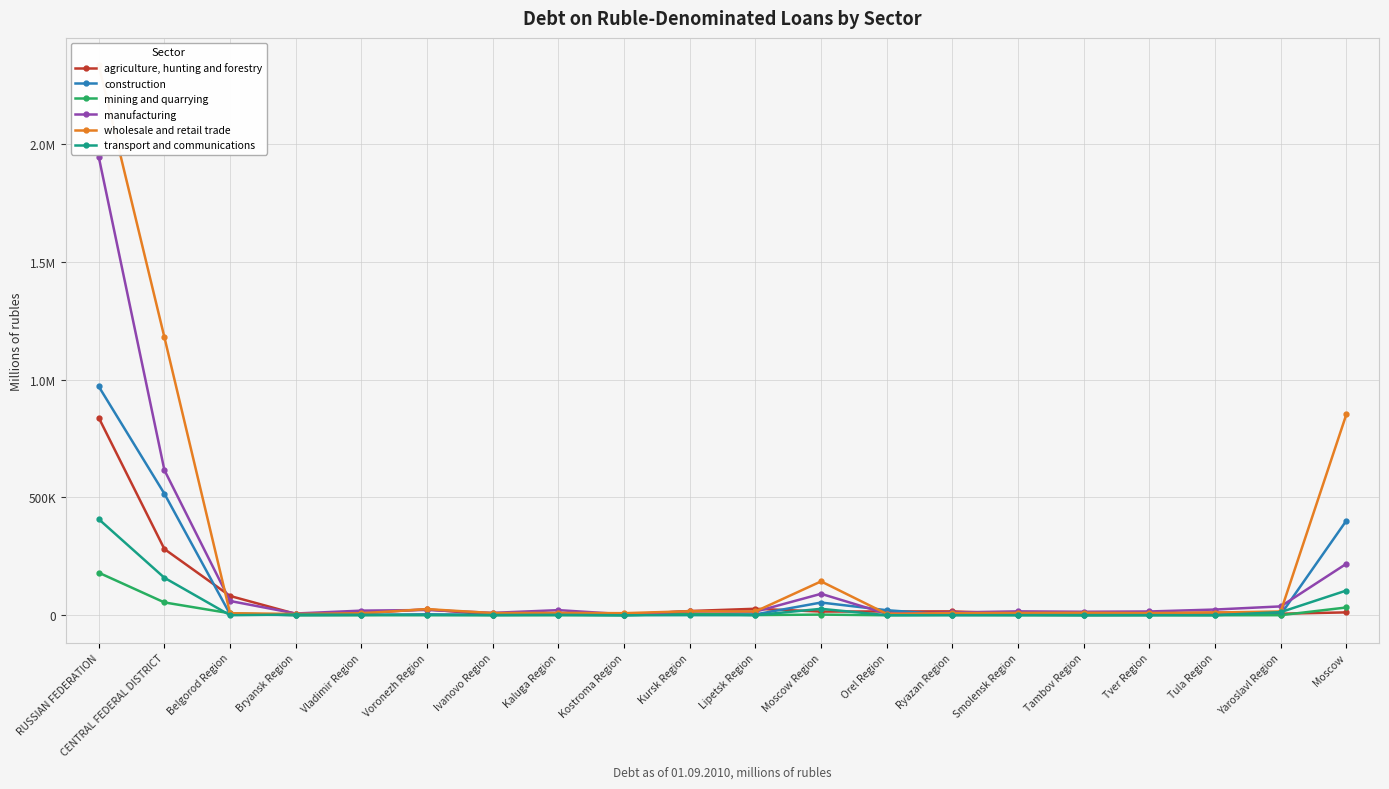

What is the difference between the highest and lowest values at RUSSIAN FEDERATION?

2152196